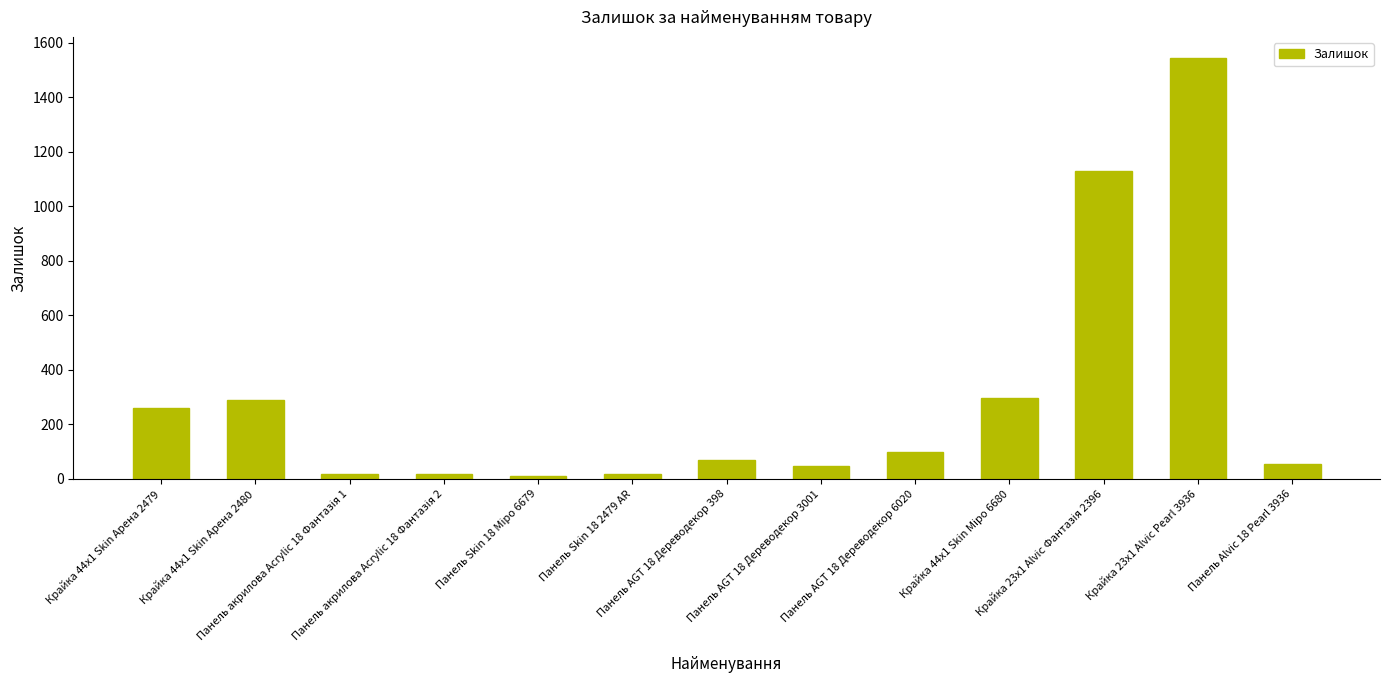

At which label does the data first exceed 68?

Крайка 44x1 Skin Арена 2479